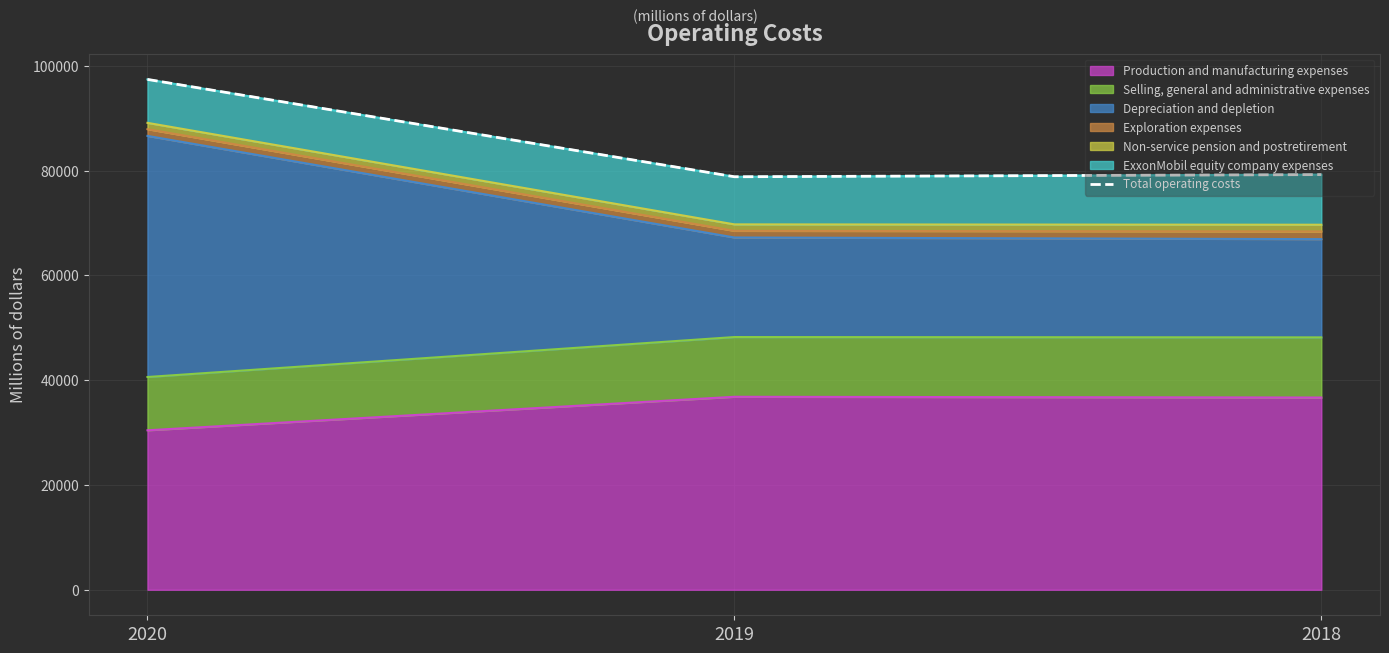

What is the maximum value for Production and manufacturing expenses?

36826